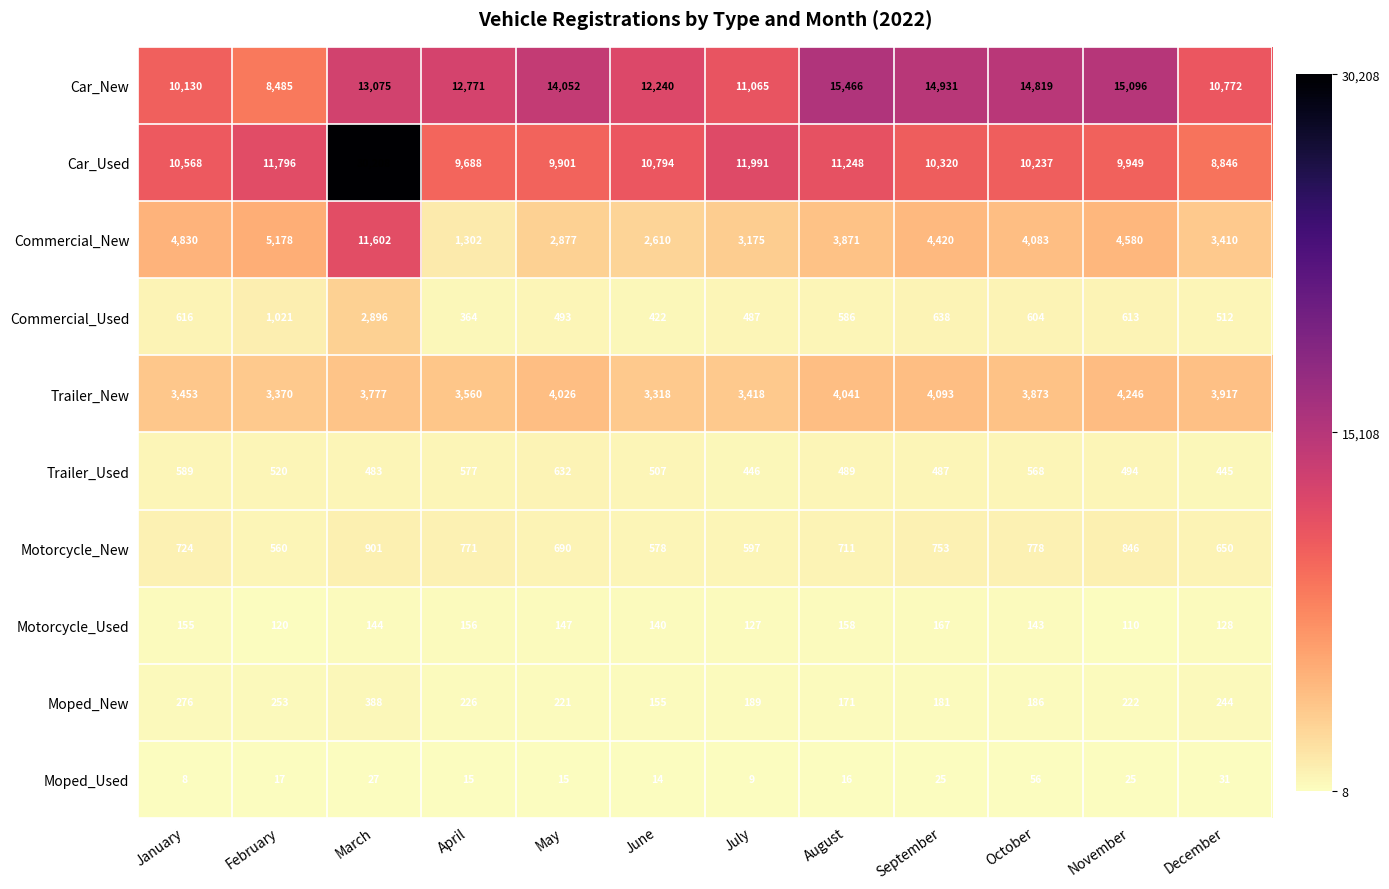

What is the maximum value for Trailer_New?

4246